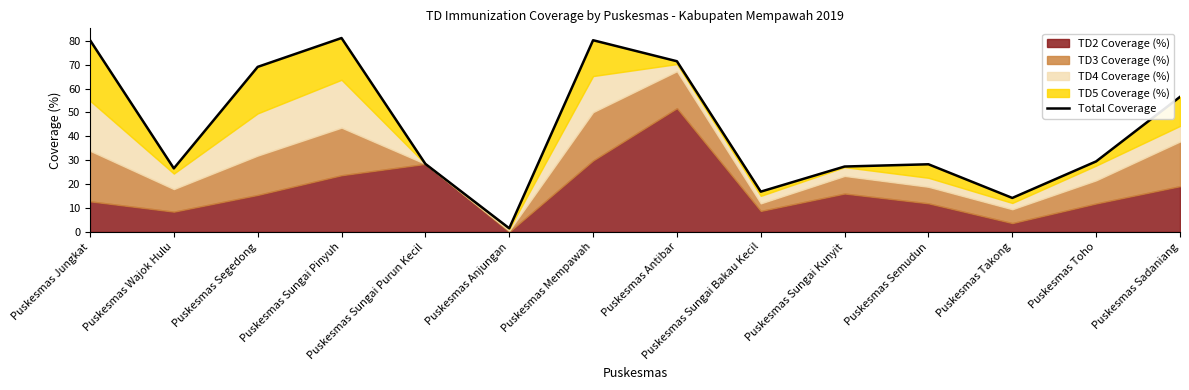

True or false: the data has more than 0 interior local peaks.

True